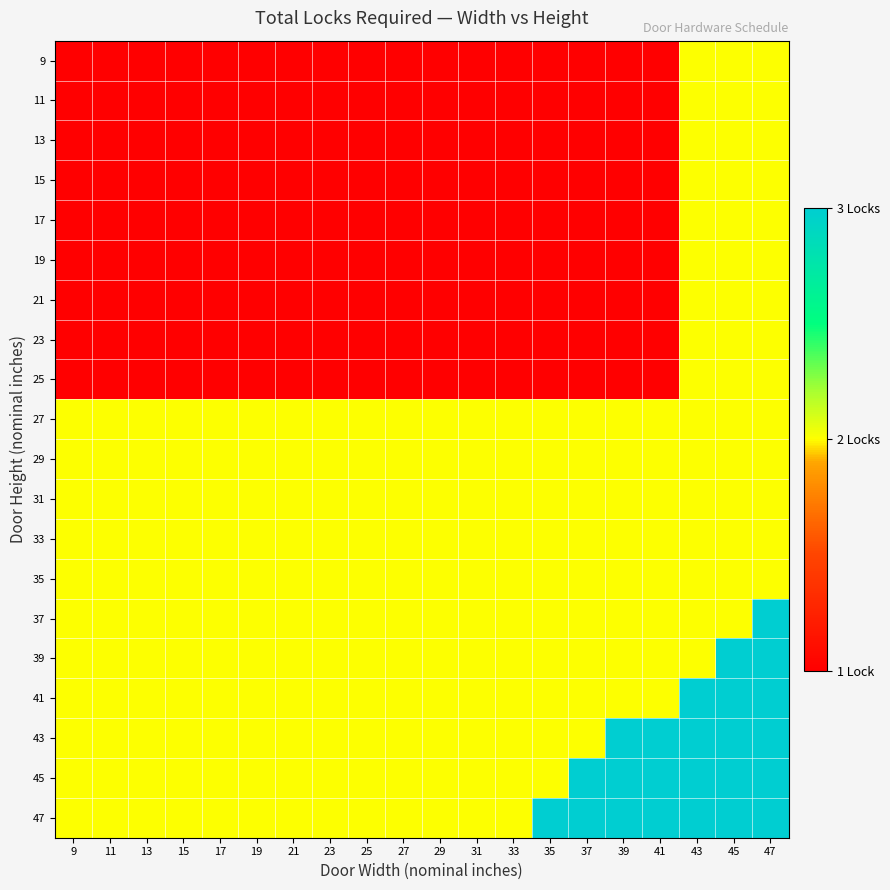

Rank the series at 29 from lowest to highest value.

9, 11, 13, 15, 17, 19, 21, 23, 25, 27, 29, 31, 33, 35, 37, 39, 41, 43, 45, 47